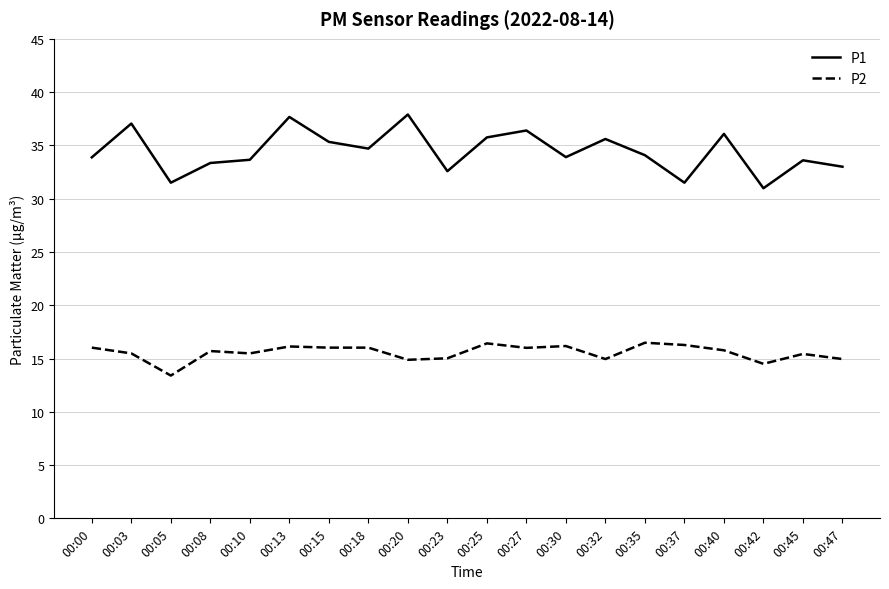

Which series has the largest range (max minus min)?

P1